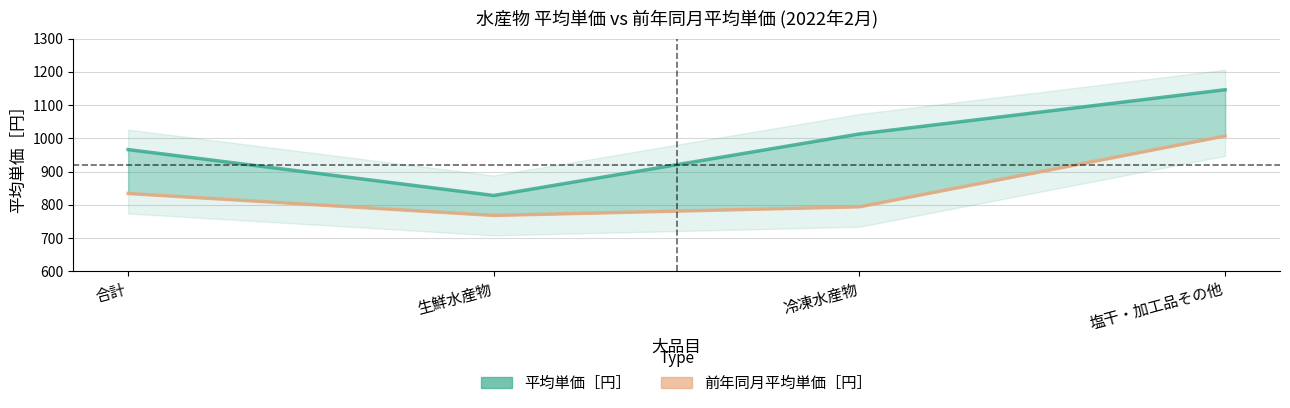

Reading right to left, transcribe all the data shown in this chart.

平均単価［円］: 塩干・加工品その他=1146	冷凍水産物=1013	生鮮水産物=828	合計=966
前年同月平均単価［円］: 塩干・加工品その他=1007	冷凍水産物=794	生鮮水産物=768	合計=834